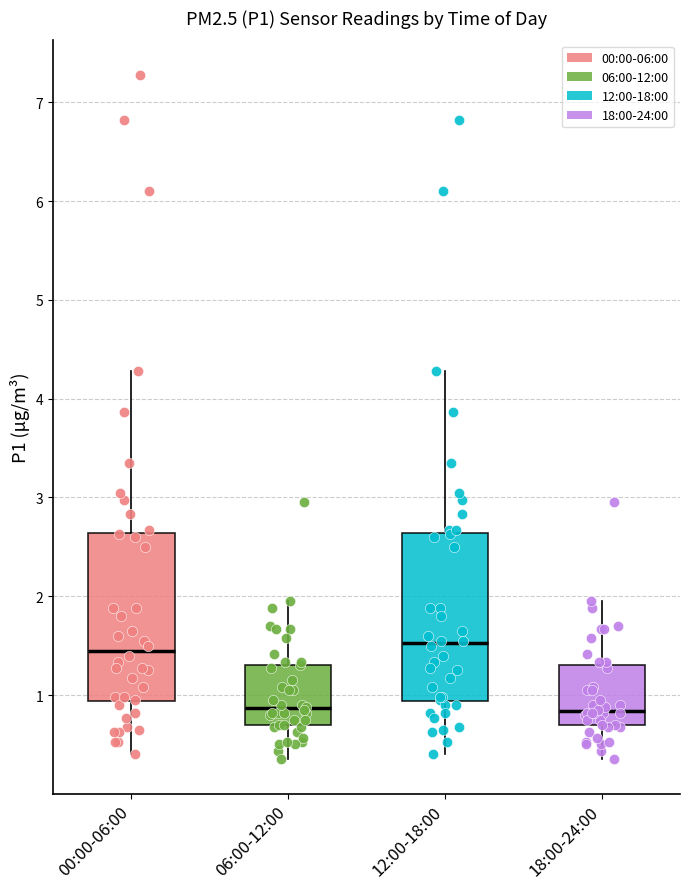

Reading left to right, read every box against the y-axis: the position of its median line, the range the box covers, and the ends of its whiskers. The values are not printed on the chart, so give them approximately, as read against the axis.

00:00-06:00: median 1.5, box 0.9 to 2.6, whiskers 0.4 to 4.3
06:00-12:00: median 0.9, box 0.7 to 1.3, whiskers 0.4 to 2.0
12:00-18:00: median 1.5, box 0.9 to 2.6, whiskers 0.4 to 4.3
18:00-24:00: median 0.8, box 0.7 to 1.3, whiskers 0.4 to 2.0